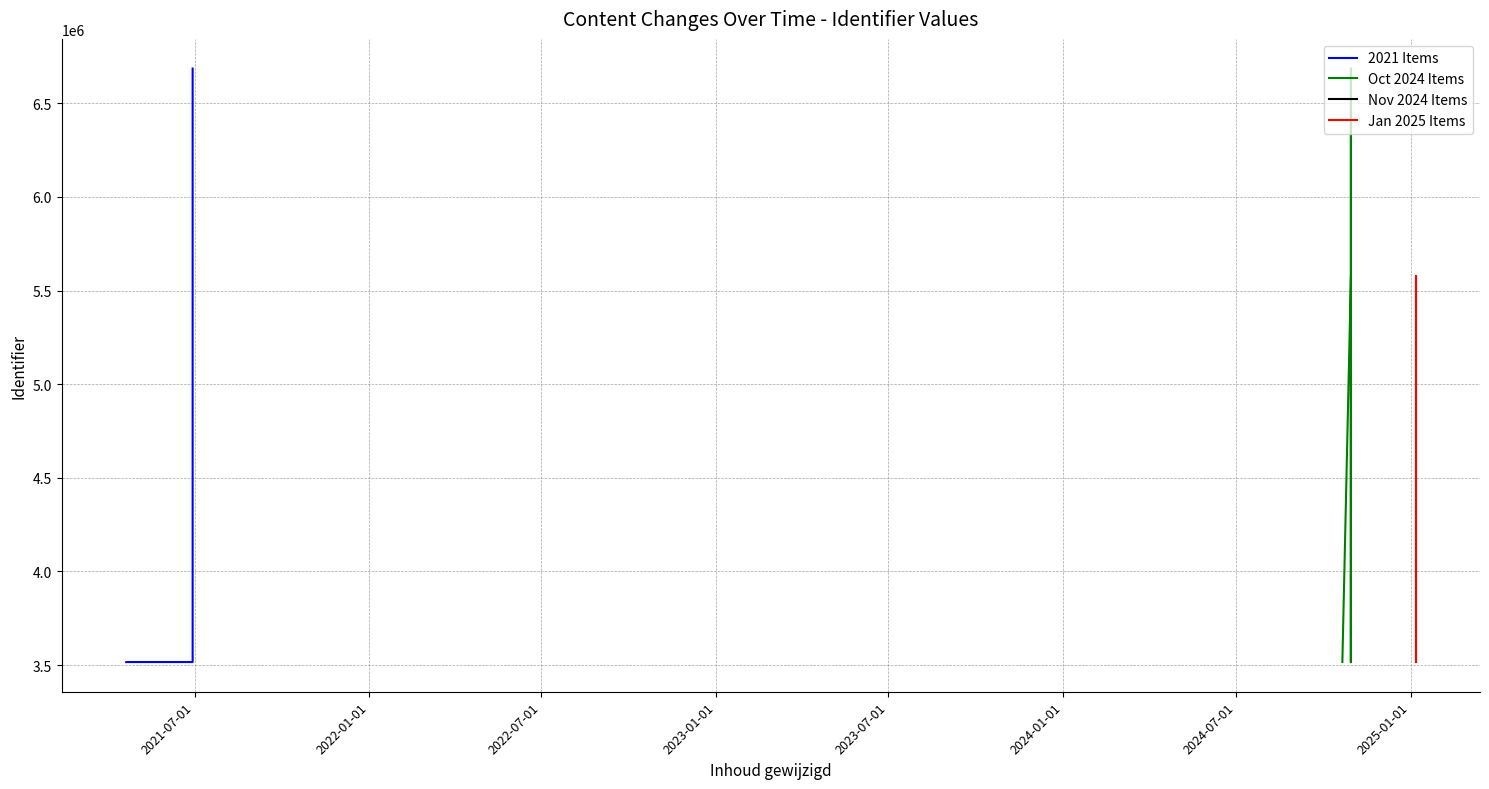

True or false: there are more than 2 points higher than both neighbors.

True